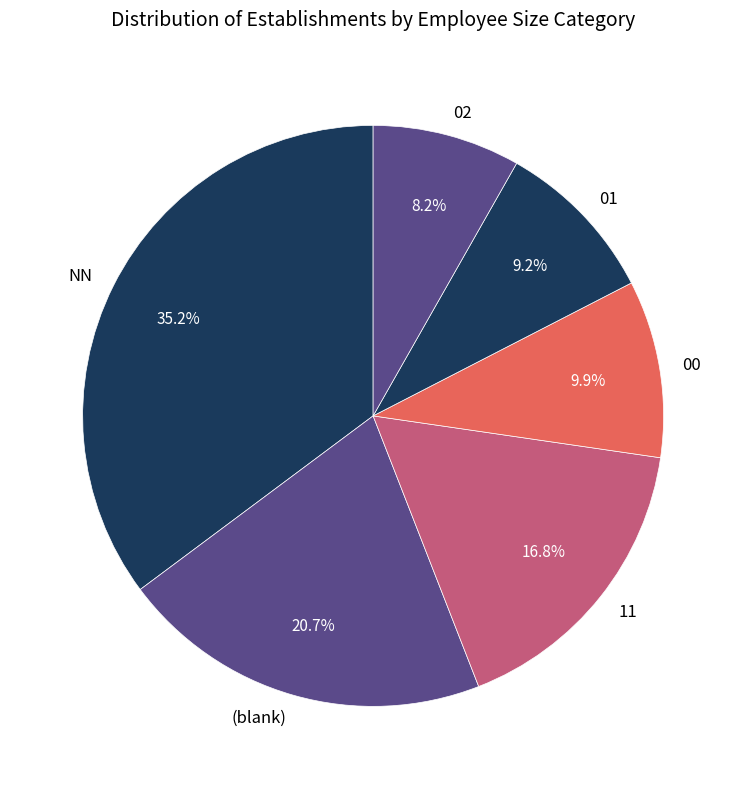

Is the sum of 02 and 00 greater than half?

No